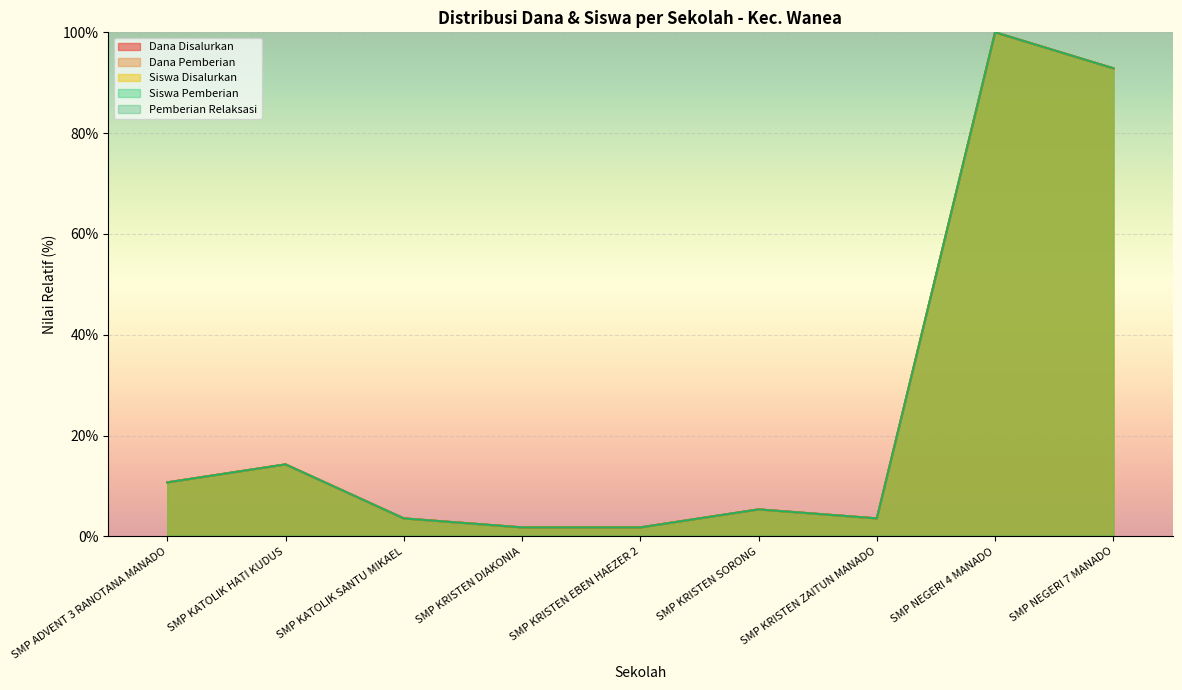

At which label does Dana Disalurkan reach its minimum?

SMP KRISTEN DIAKONIA